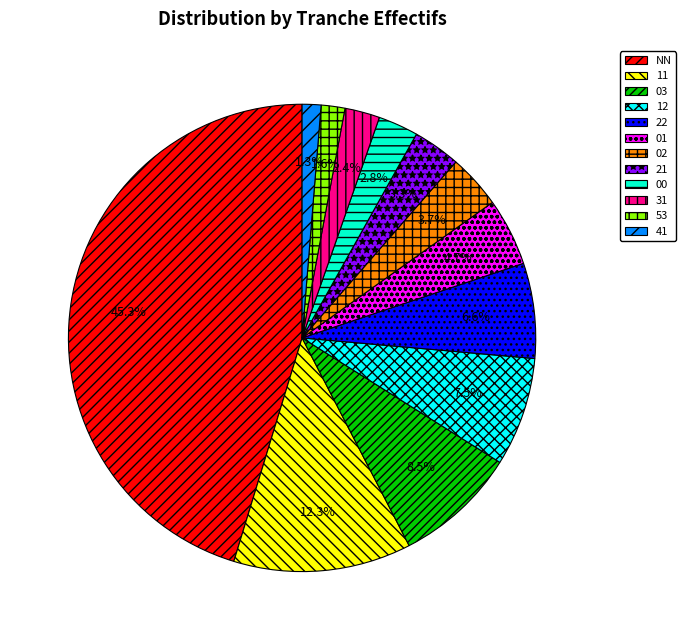

What percentage is the 11 slice, to the nearest percent?

12%